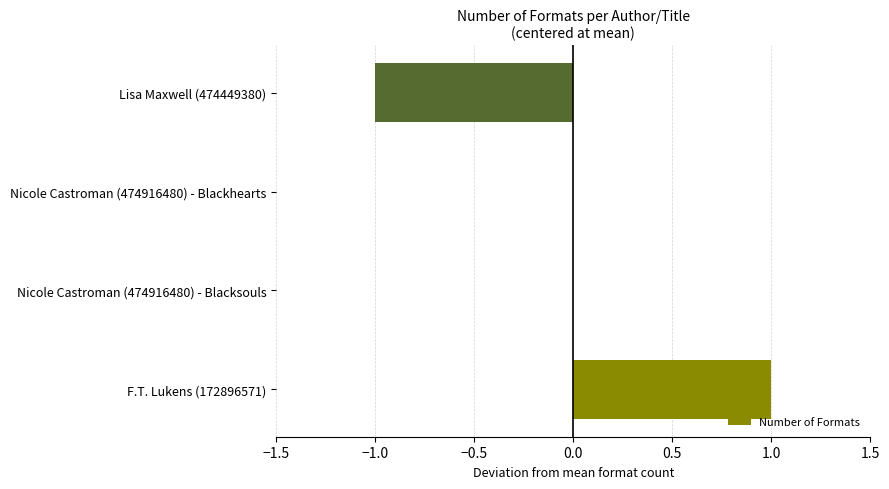

Reading bottom to top, what are all the values shown in this chart?

F.T. Lukens (172896571)=1	Nicole Castroman (474916480) - Blacksouls=0	Nicole Castroman (474916480) - Blackhearts=0	Lisa Maxwell (474449380)=-1